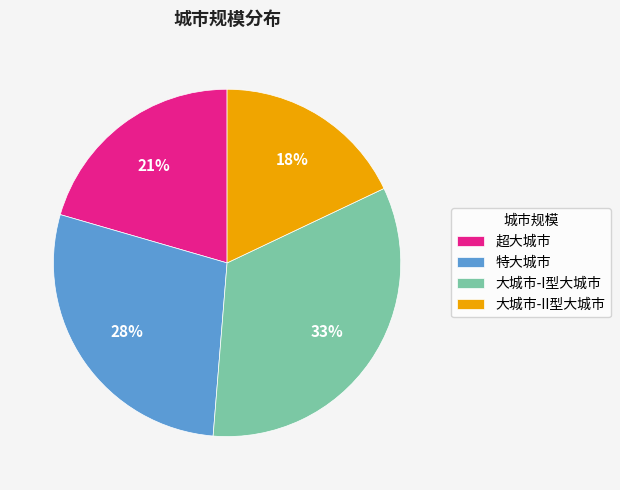

Between 大城市-I型大城市 and 特大城市, which is larger?

大城市-I型大城市